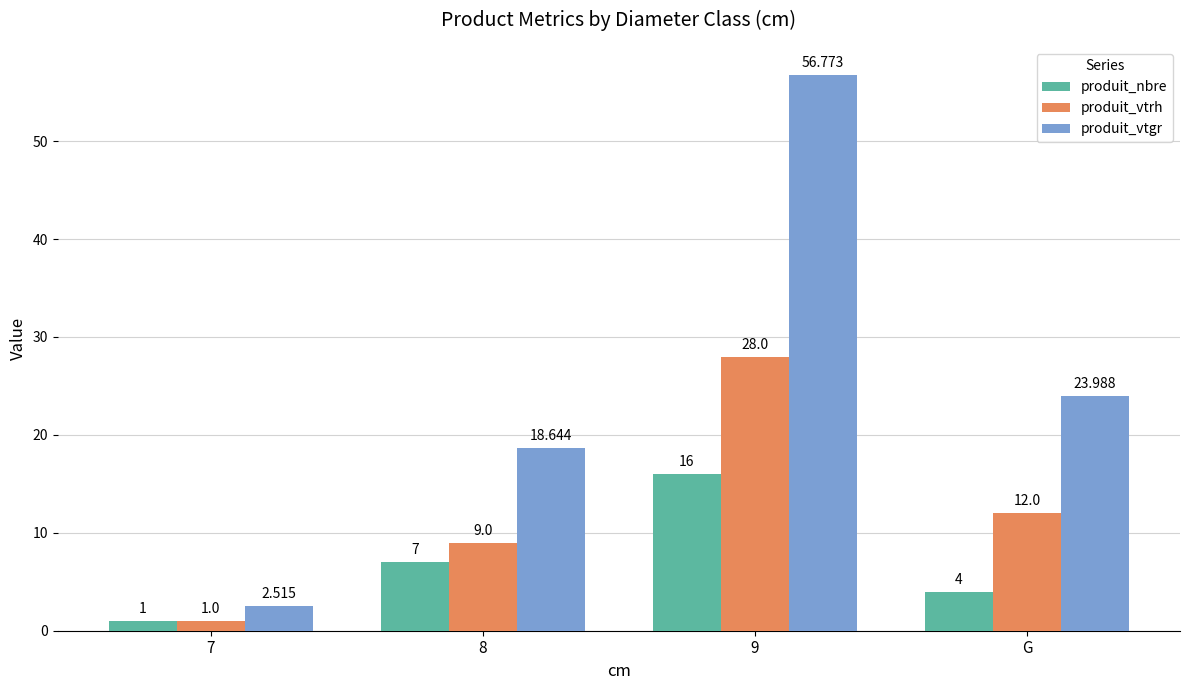

Rank the categories by produit_vtrh value from lowest to highest.

7, 8, G, 9